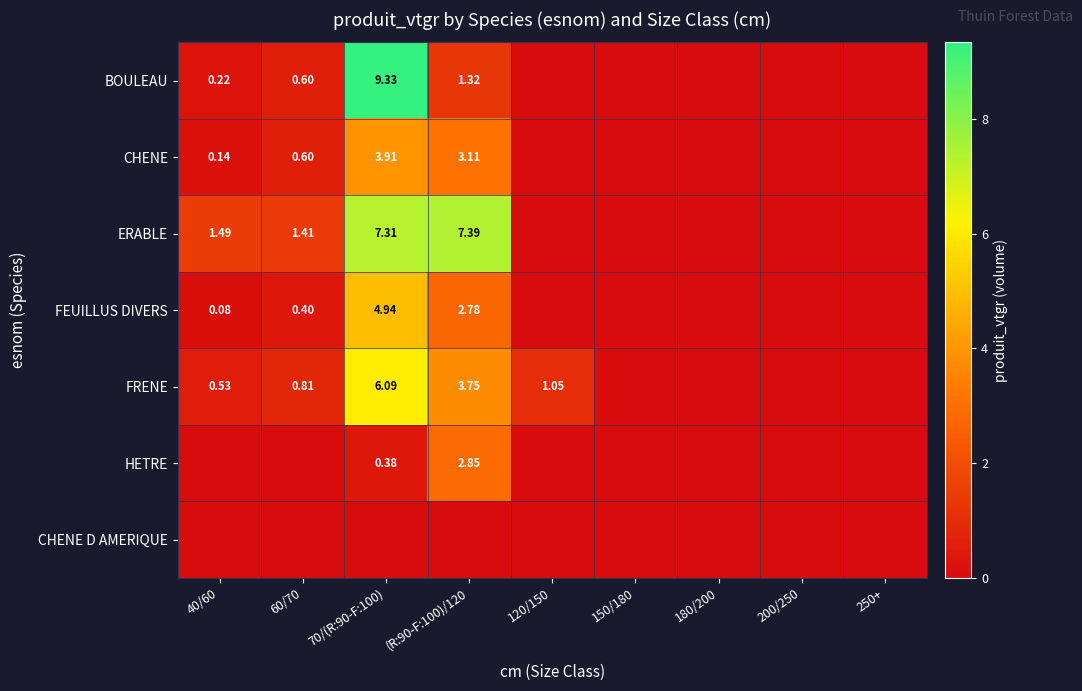

Is the value of BOULEAU at 40/60 greater than the value of FEUILLUS DIVERS at 60/70?

No